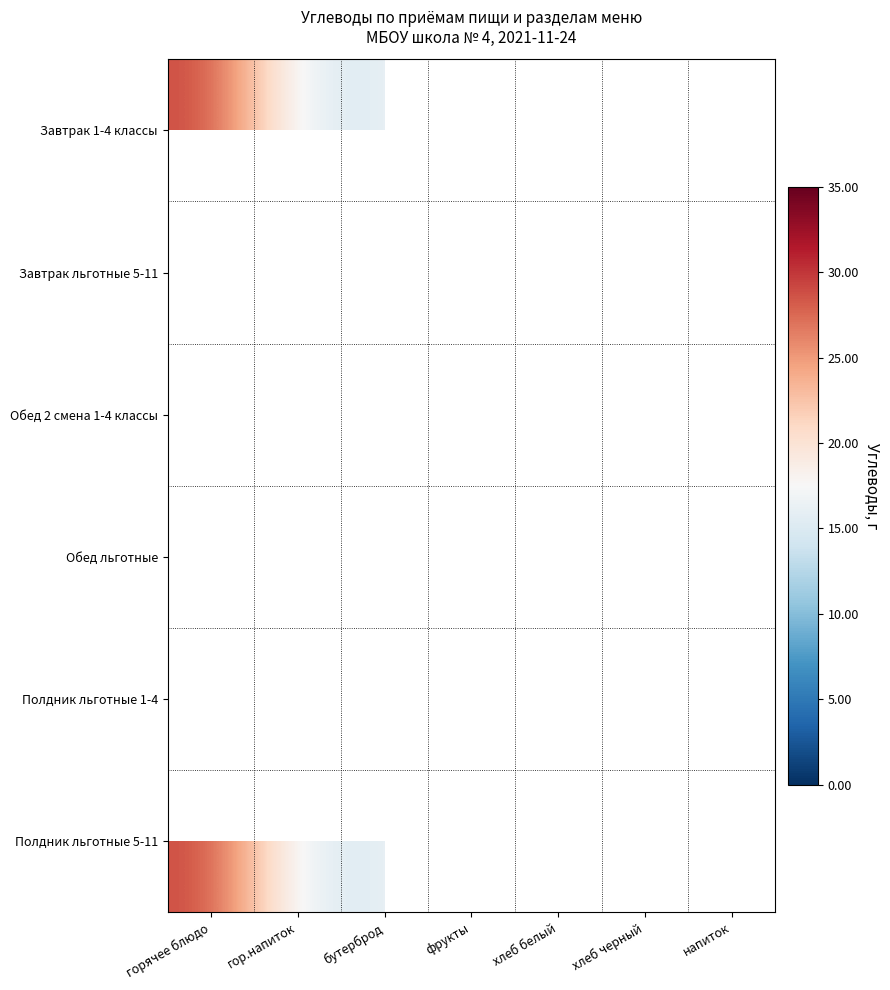

What is the minimum value shown in the chart?

2.0